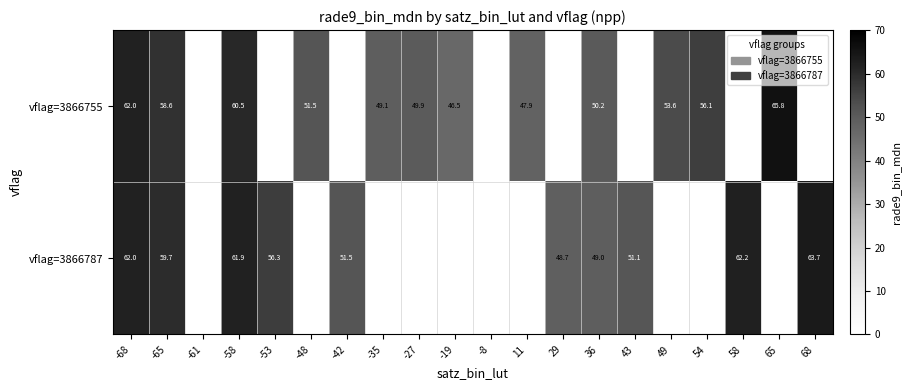

True or false: vflag=3866755 has a value of 78.6 at -19.

False